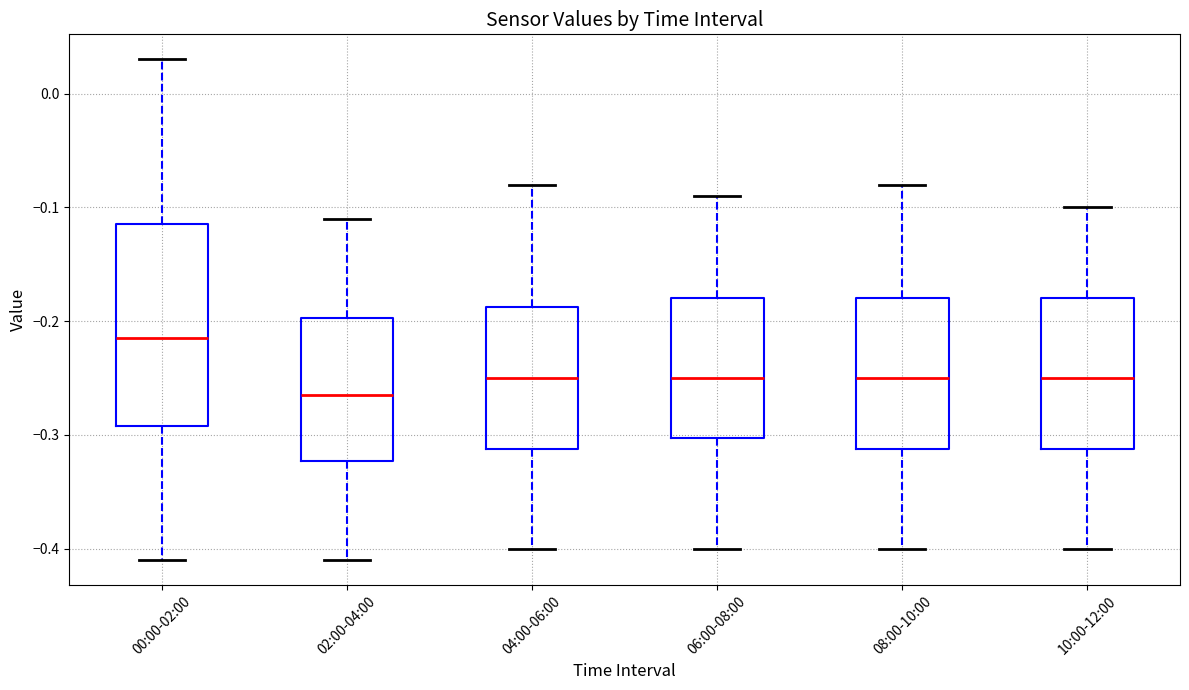

Reading left to right, read every box against the y-axis: the position of its median line, the range the box covers, and the ends of its whiskers. The values are not printed on the chart, so give them approximately, as read against the axis.

00:00-02:00: median -0.21, box -0.29 to -0.11, whiskers -0.41 to 0.03
02:00-04:00: median -0.26, box -0.32 to -0.20, whiskers -0.41 to -0.11
04:00-06:00: median -0.25, box -0.31 to -0.19, whiskers -0.40 to -0.08
06:00-08:00: median -0.25, box -0.30 to -0.18, whiskers -0.40 to -0.09
08:00-10:00: median -0.25, box -0.31 to -0.18, whiskers -0.40 to -0.08
10:00-12:00: median -0.25, box -0.31 to -0.18, whiskers -0.40 to -0.10